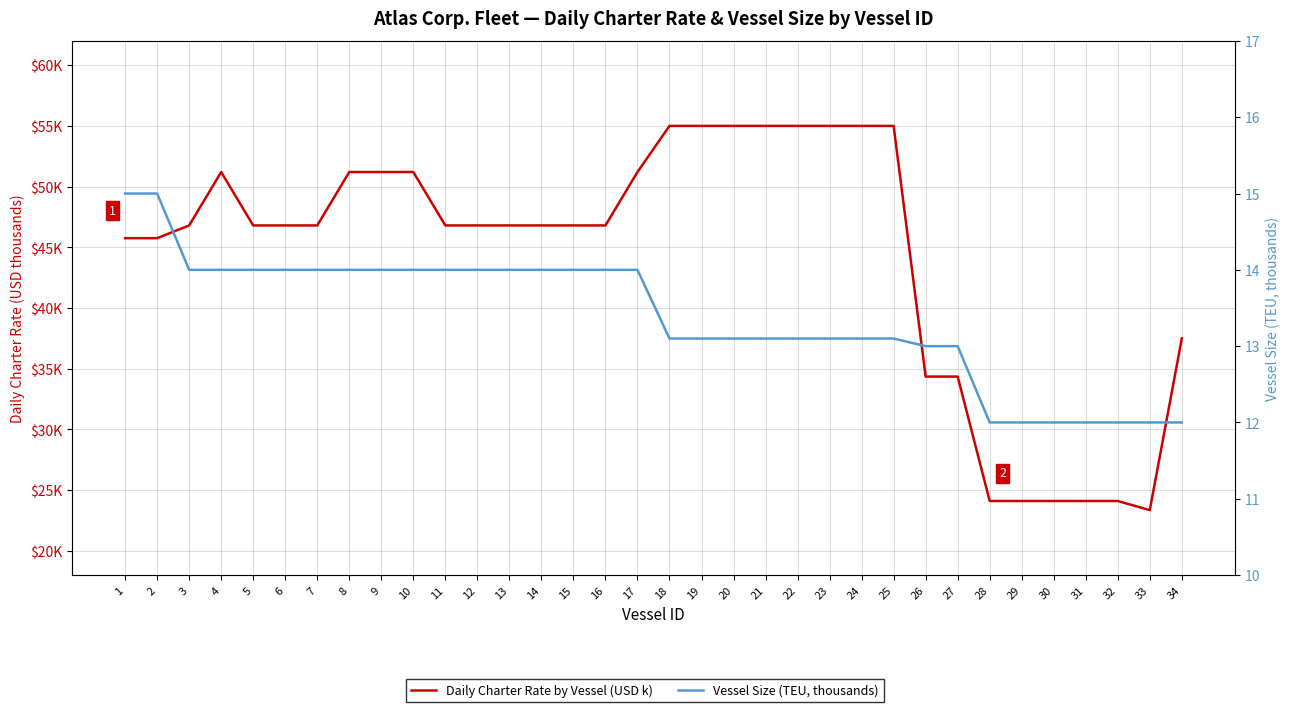

True or false: Daily Charter Rate by Vessel (USD k) and Vessel Size (TEU, thousands) cross at least once.

False